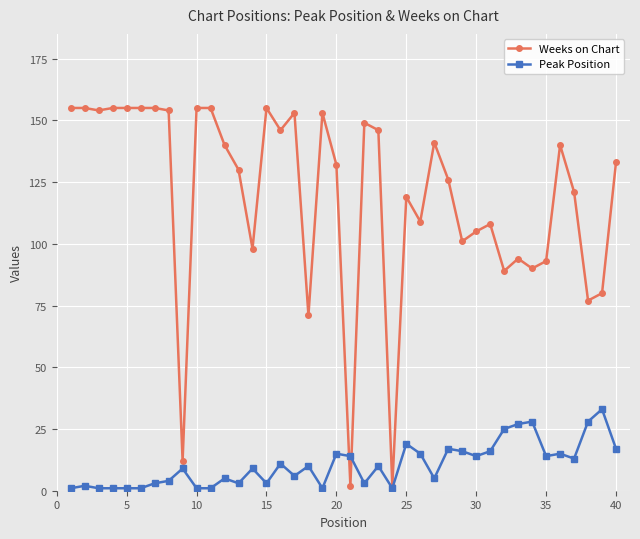

True or false: Weeks on Chart has more than 0 points higher than both neighbors.

True